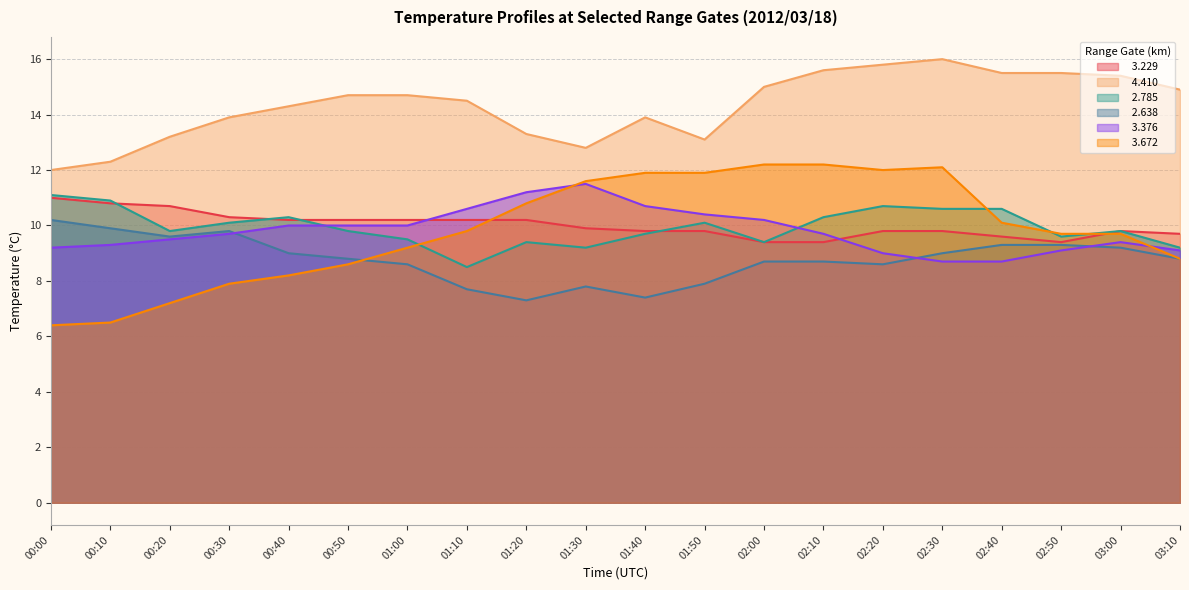

What is the difference between the maximum and minimum values in the   3.672 series?

5.8